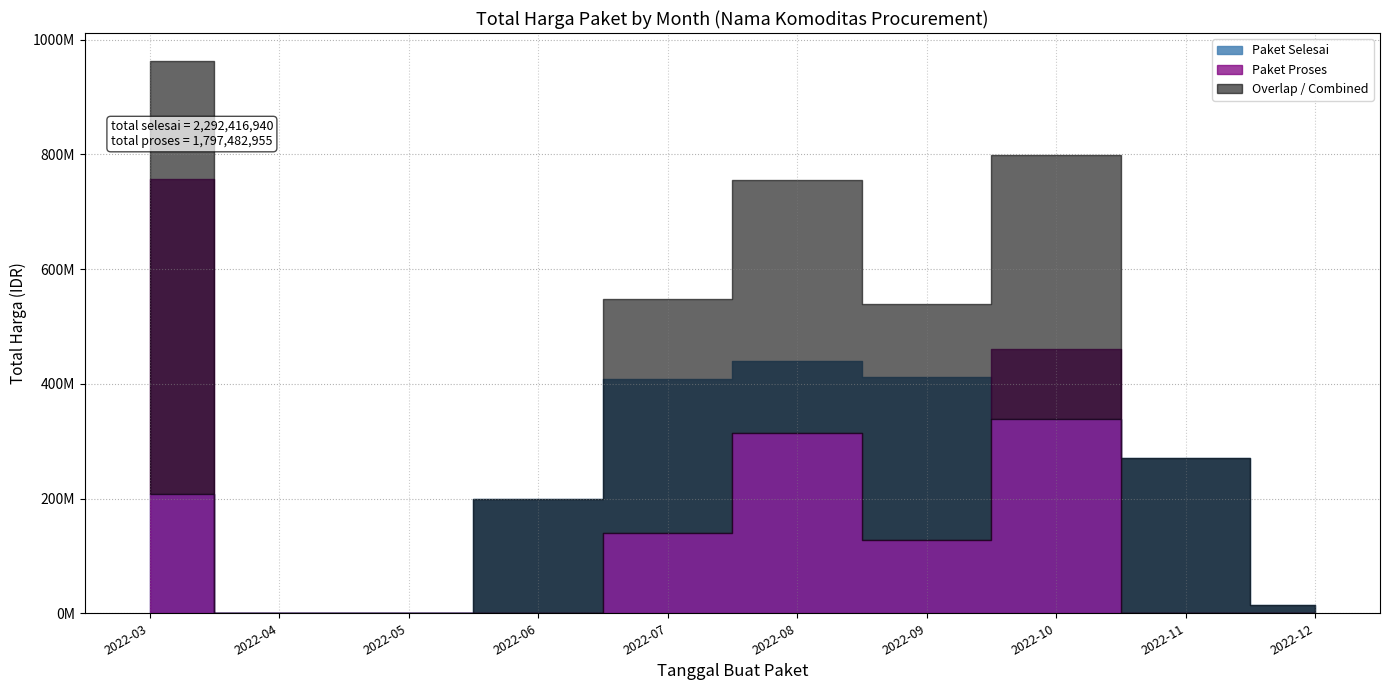

What is the lowest value of the Paket Proses series?

2395750